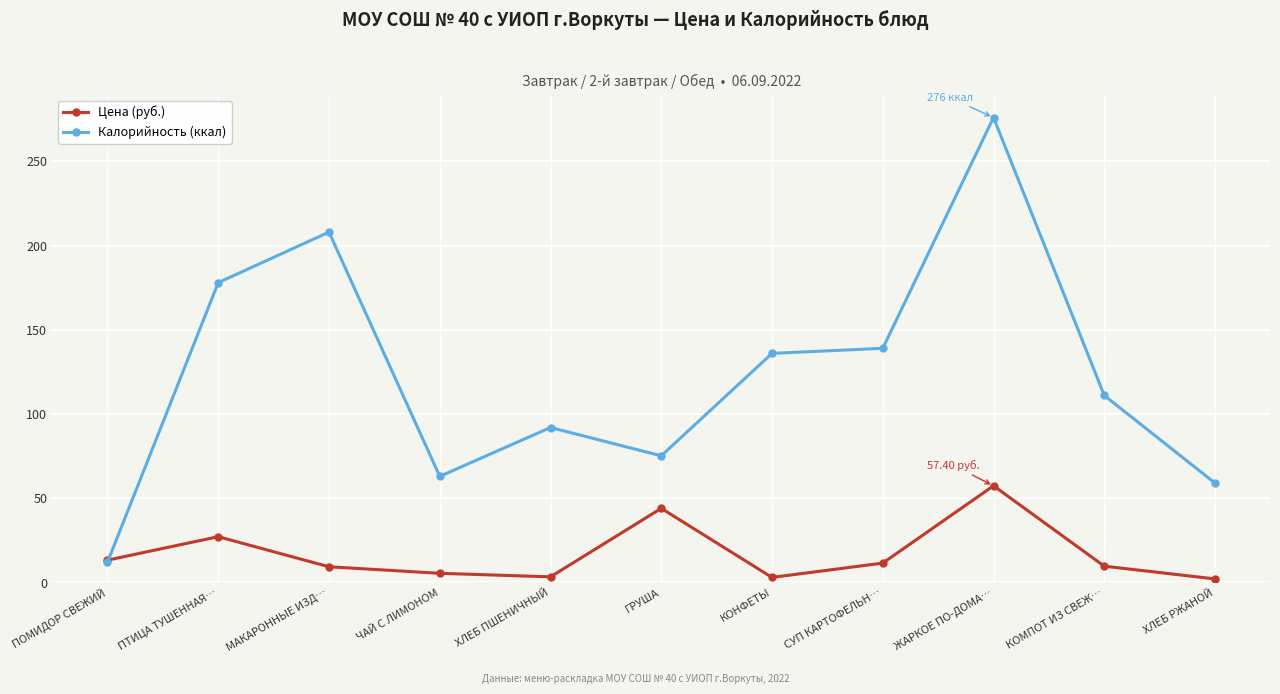

At which category is the sum across all series the highest?

ЖАРКОЕ ПО-ДОМА…